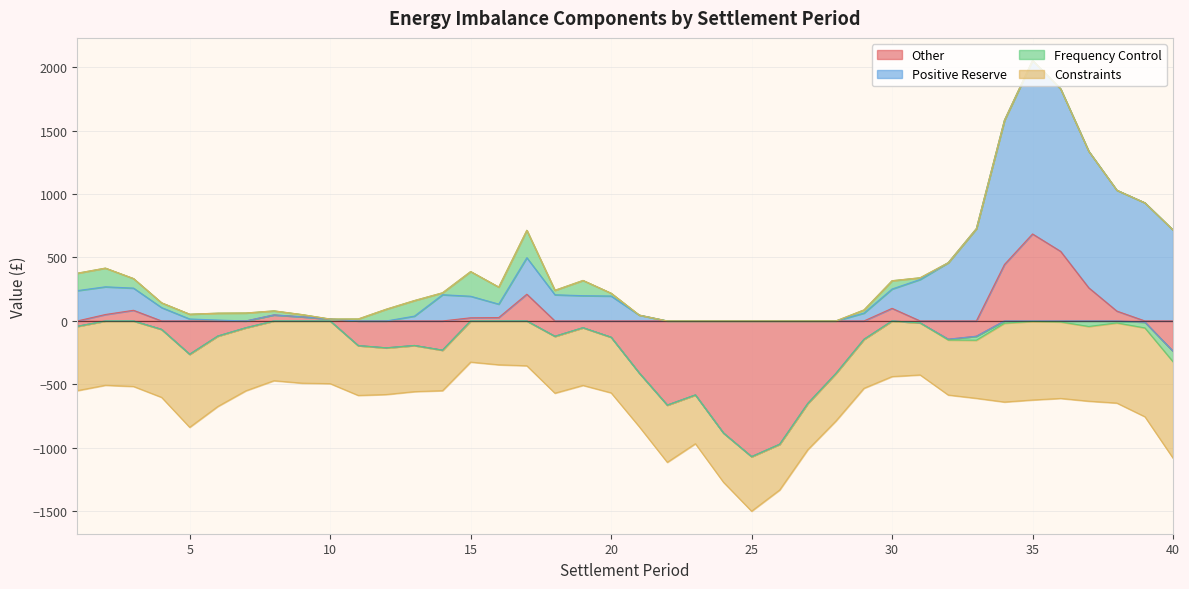

What is the value of the Frequency Control point at the 17th from the left?

216.1